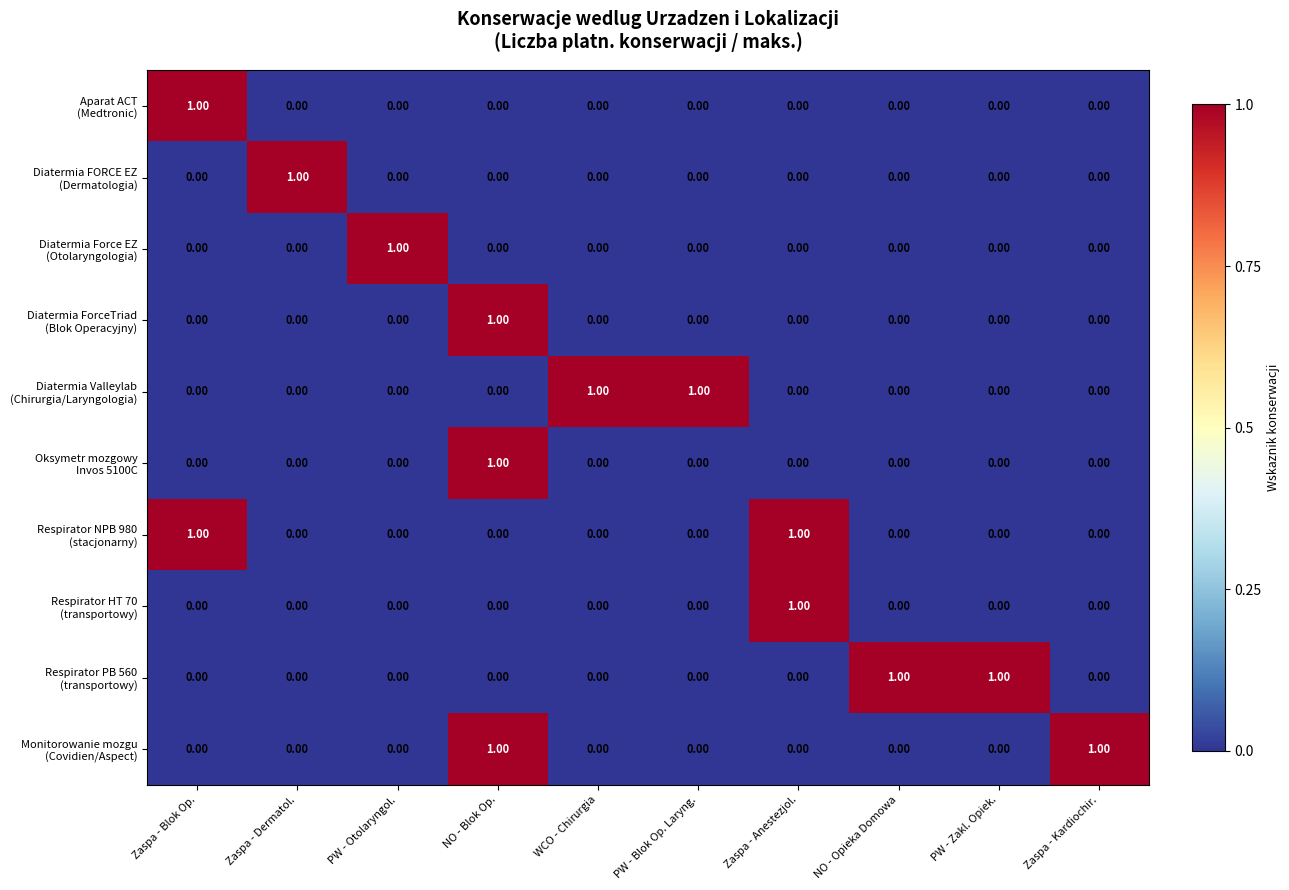

At how many categories does at least one series exceed 0?

10